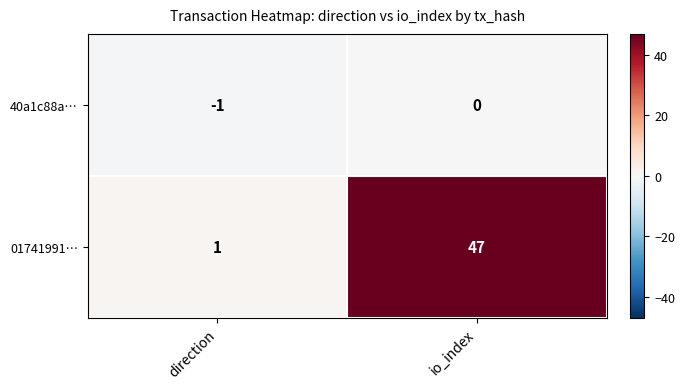

What is the difference between the maximum and minimum values in the 01741991… series?

46